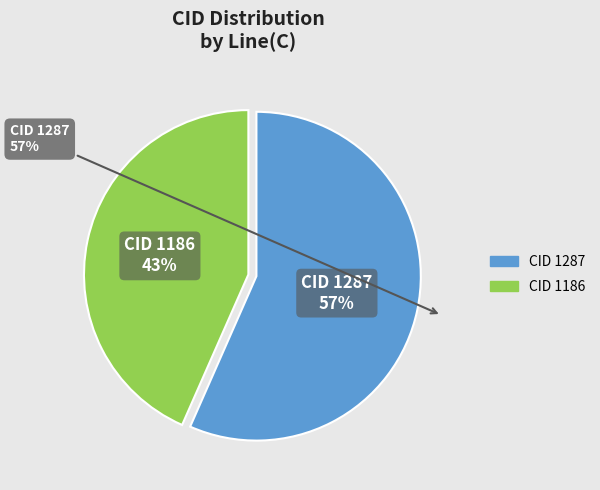

Is 1287 the majority of the pie?

Yes